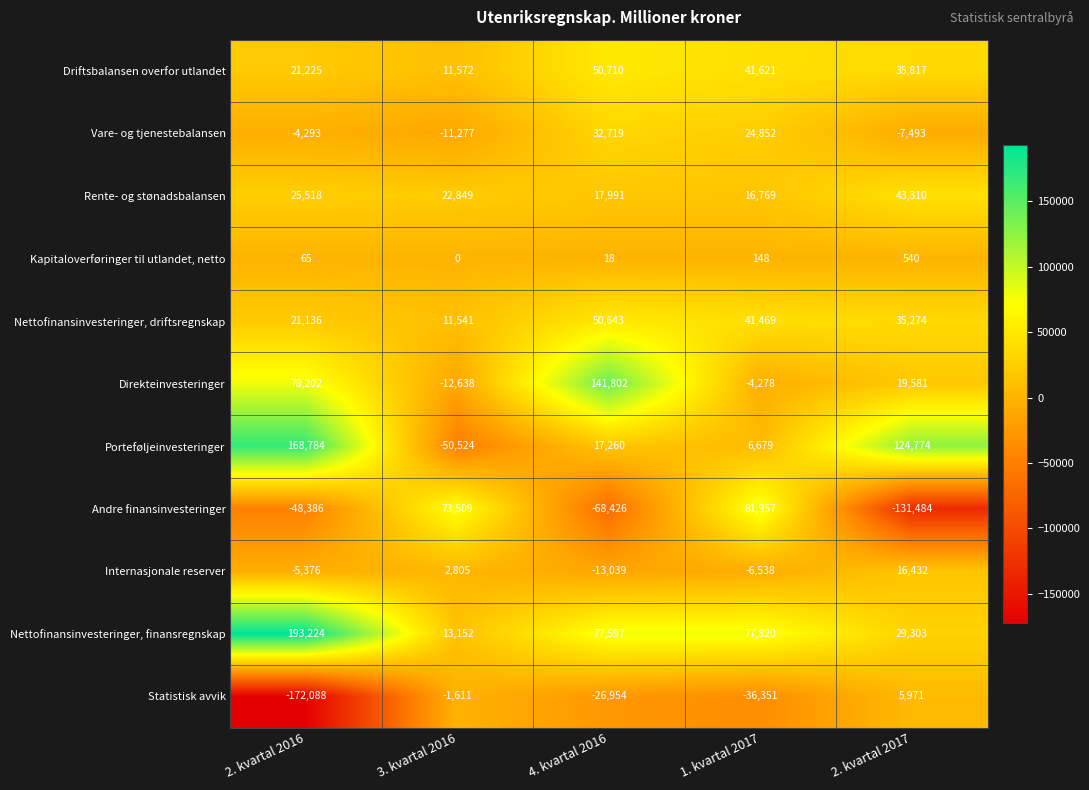

Where does the Vare- og tjenestebalansen series first go above -4293?

4. kvartal 2016